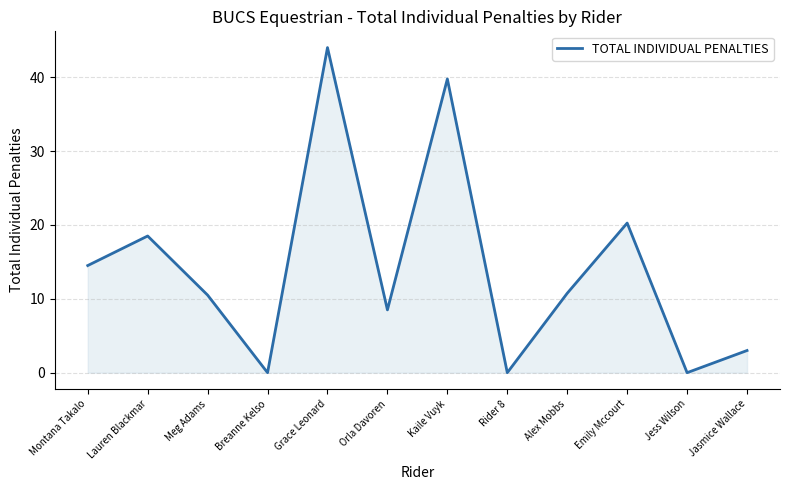

Which category has the highest value across all series?

Grace Leonard